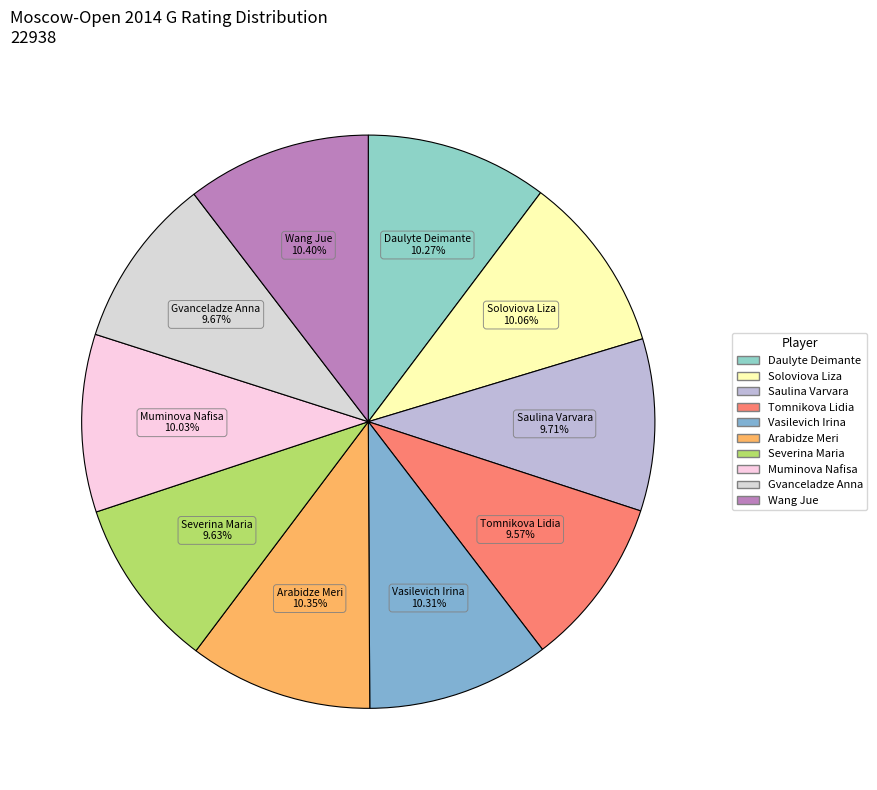

Does Severina Maria represent more than half of the total?

No